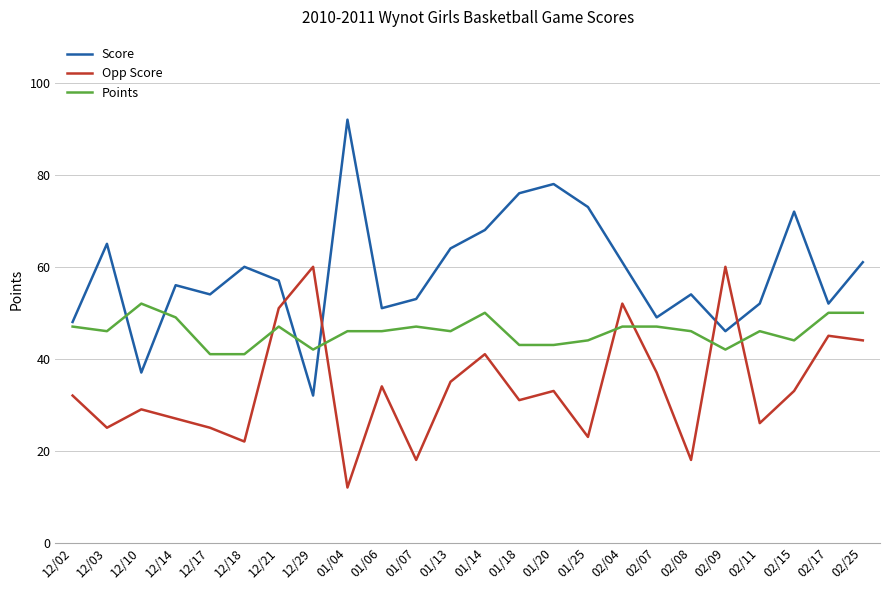

The Points series shows 28 at 01/18. True or false?

False